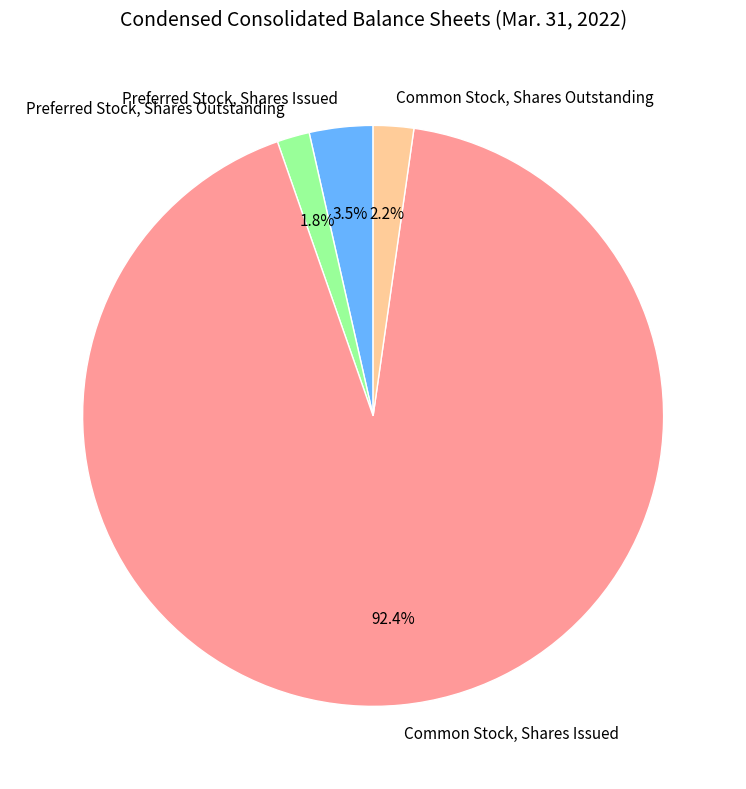

Which slice represents more than half of the pie?

Common Stock, Shares Issued